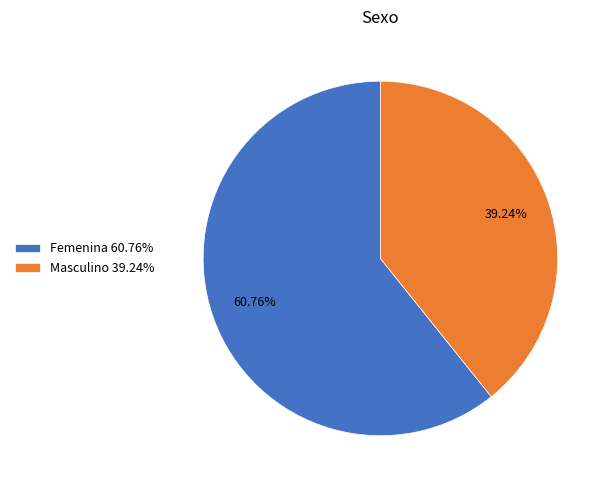

Is the sum of Masculino and Femenina greater than half?

Yes